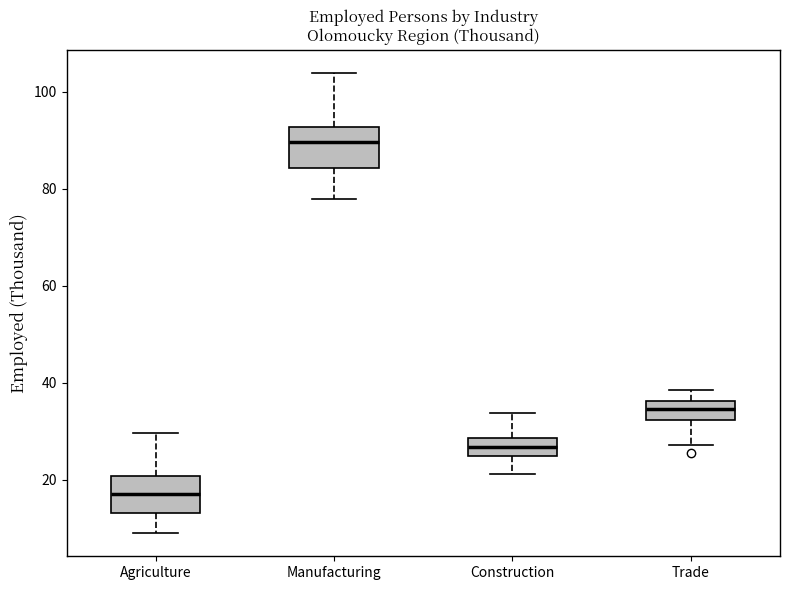

Where is the lower edge of the box for Construction on the y-axis? The values are not printed on the chart, so give them approximately, as read against the axis.

24